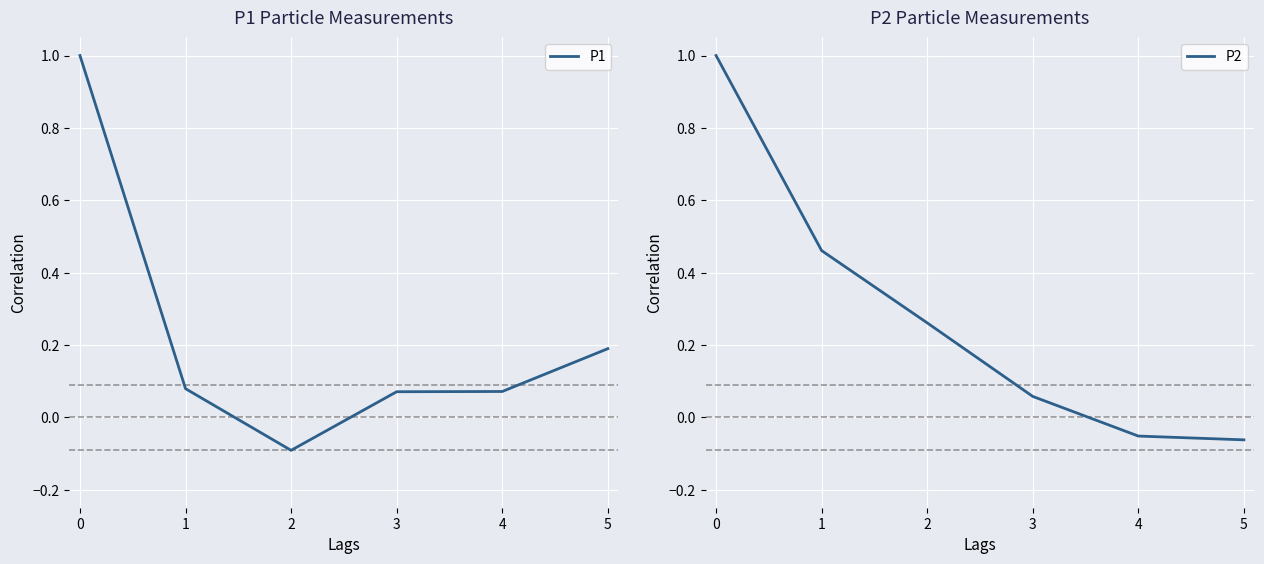

Rank the series by their maximum value, from lowest to highest.

P1, P2